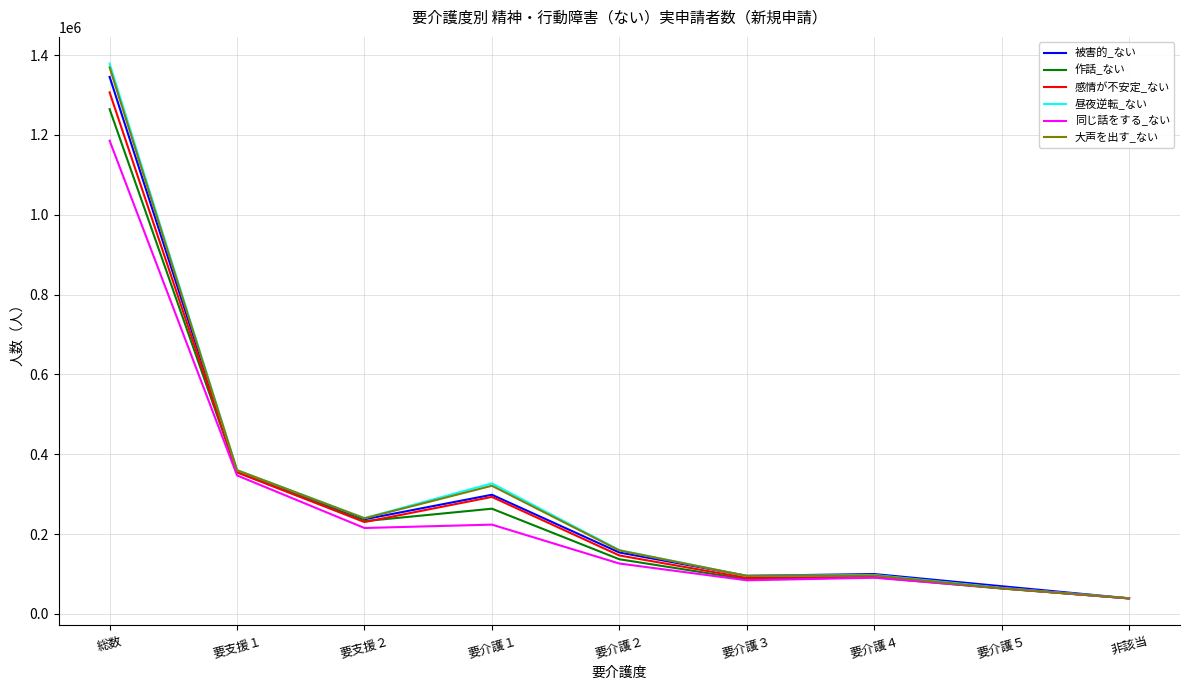

The value of 同じ話をする_ない at 要介護３ is 84310. True or false?

True